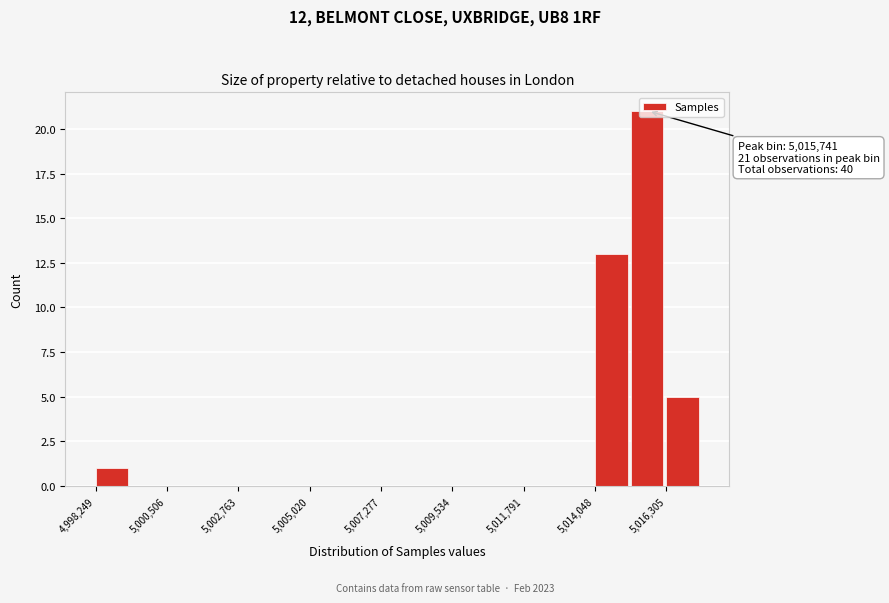

Read against the x-axis, roughly where is the centre of the tallest bar?

5015500